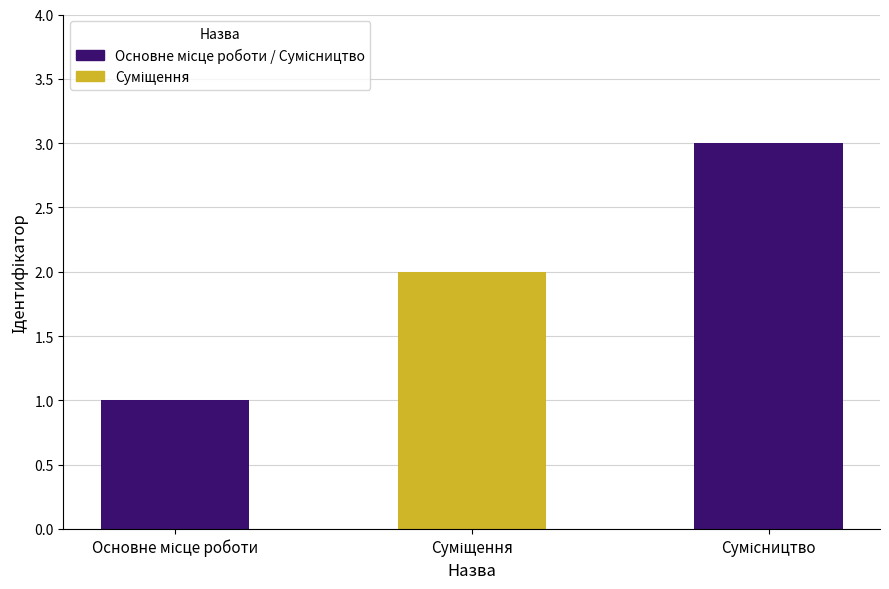

What position from the left is Суміщення?

2